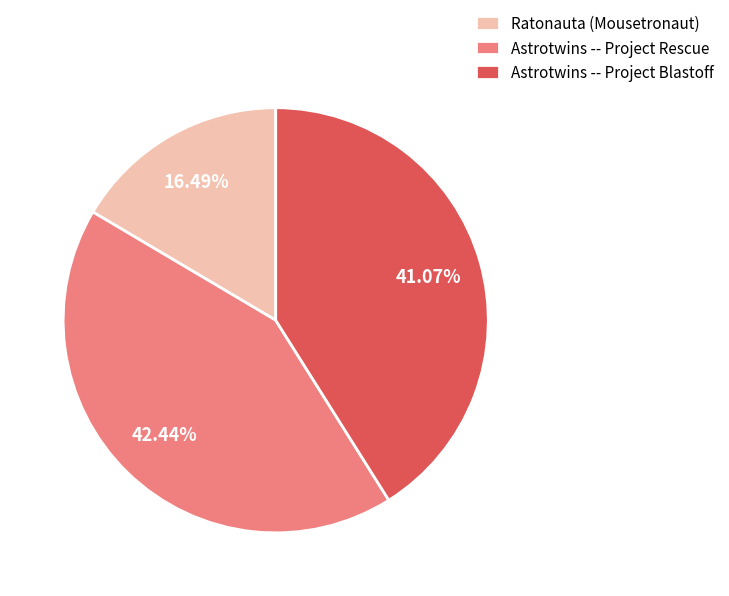

The Astrotwins -- Project Blastoff slice represents 41% of the pie. True or false?

True